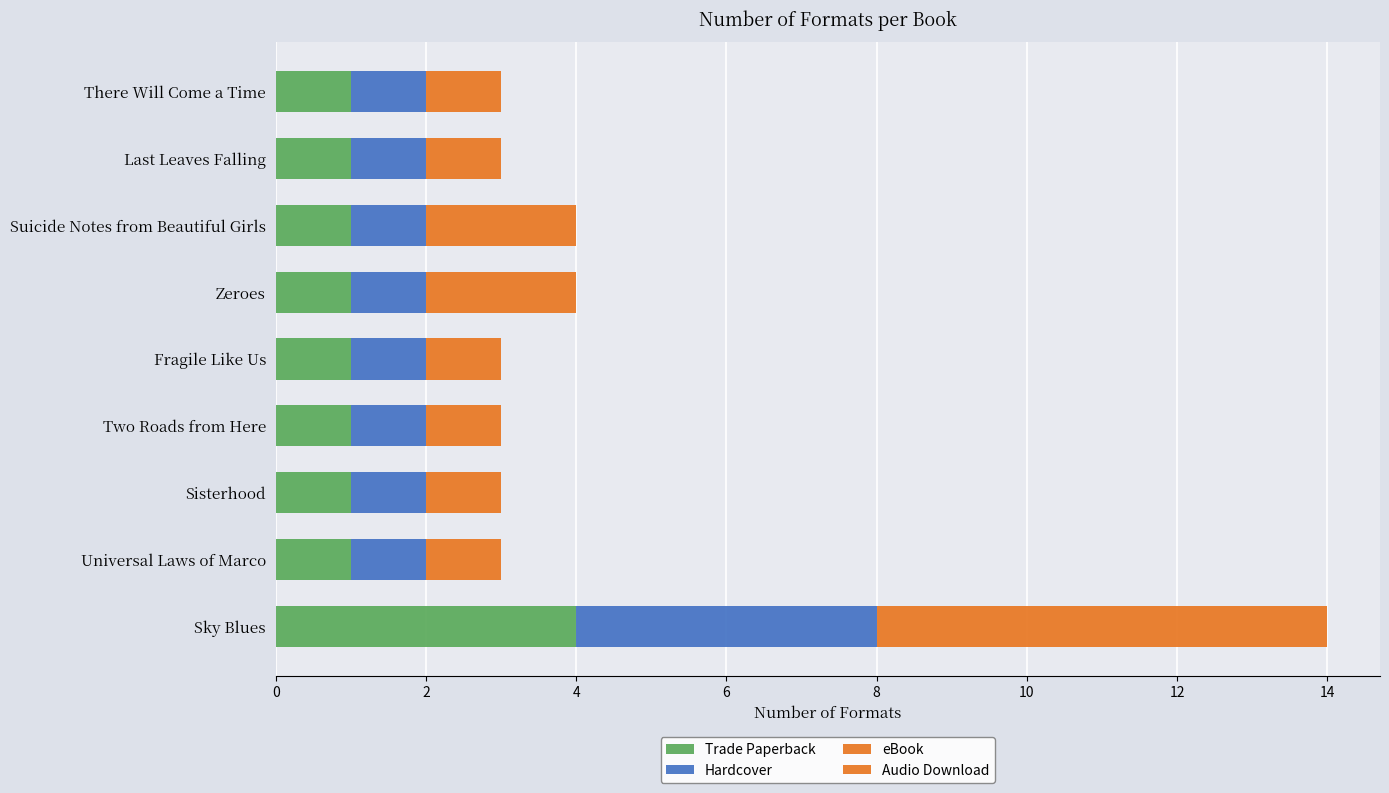

How many distinct data groups are displayed?

4